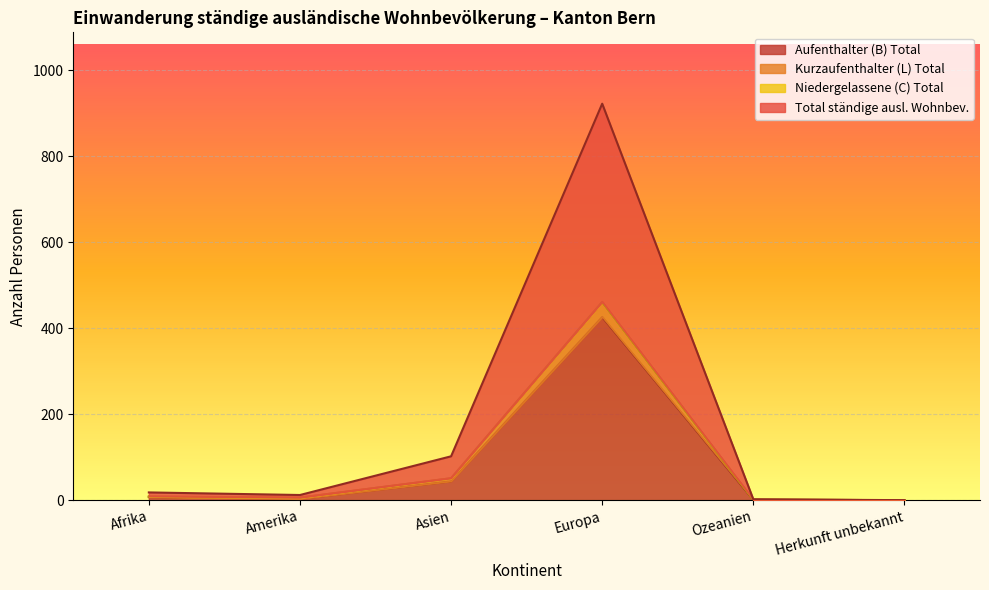

At which label does Total ständige ausl. Wohnbev. reach its minimum?

Herkunft unbekannt